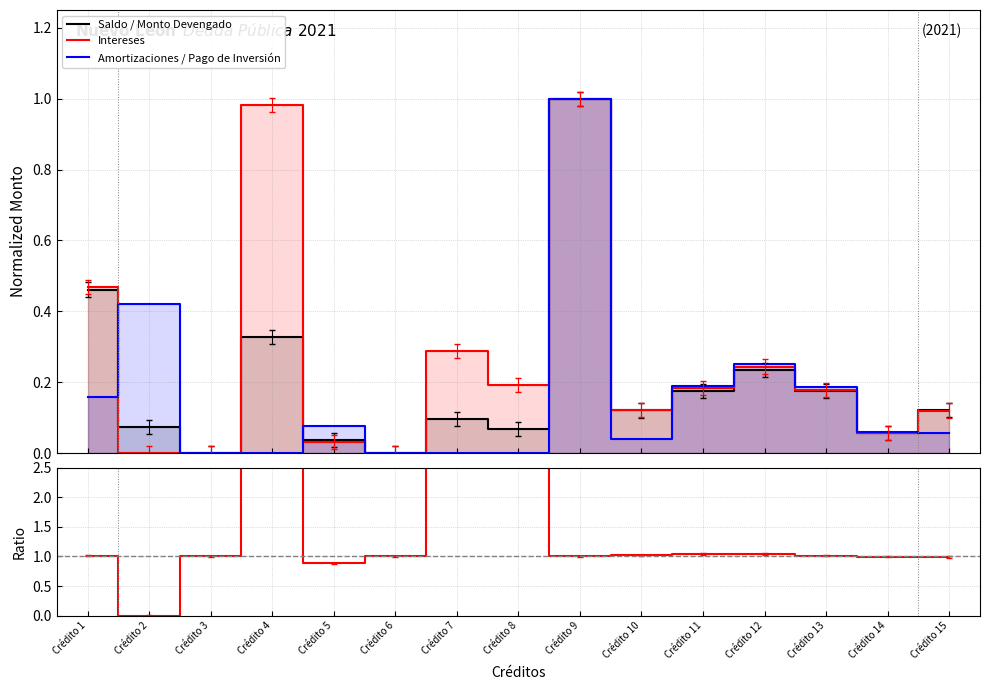

What is the total value across all series at Crédito 13?

1.6